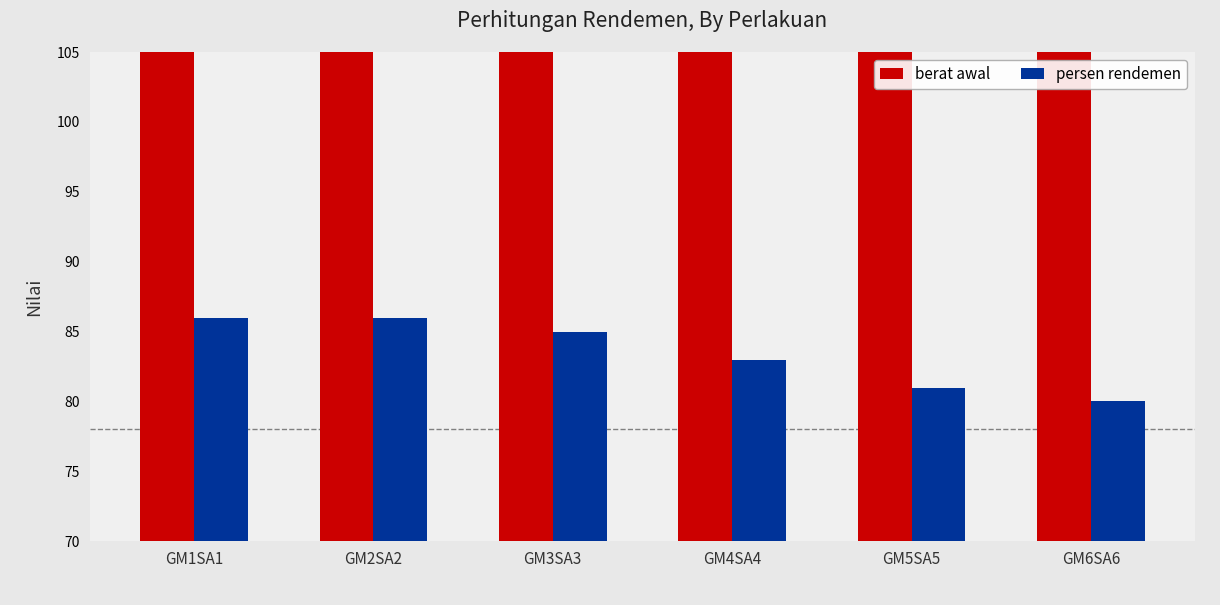

How many groups of bars are there?

6